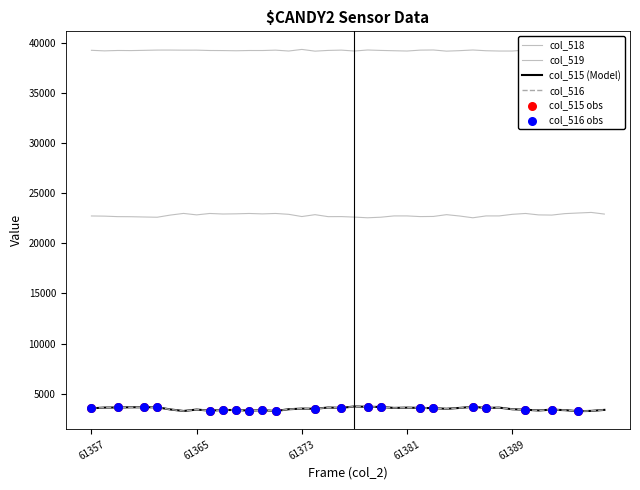

Which series has the widest spread of Y values?

col_518